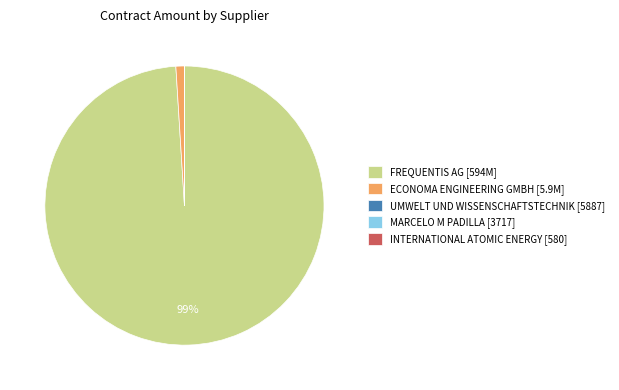

To the nearest percent, what percentage of the pie is FREQUENTIS AG [594M]?

99%